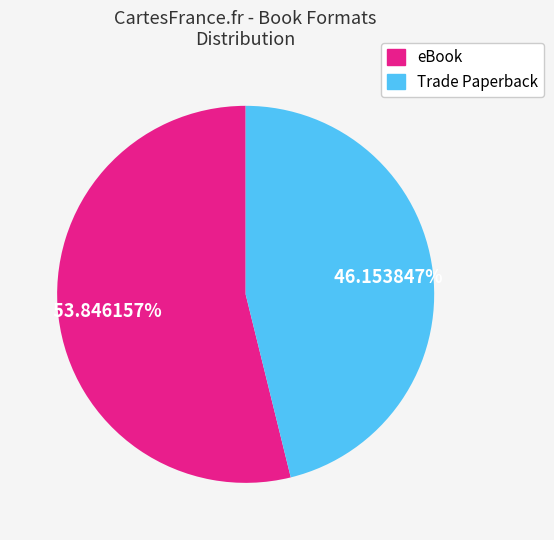

To the nearest percent, what portion does eBook represent?

54%